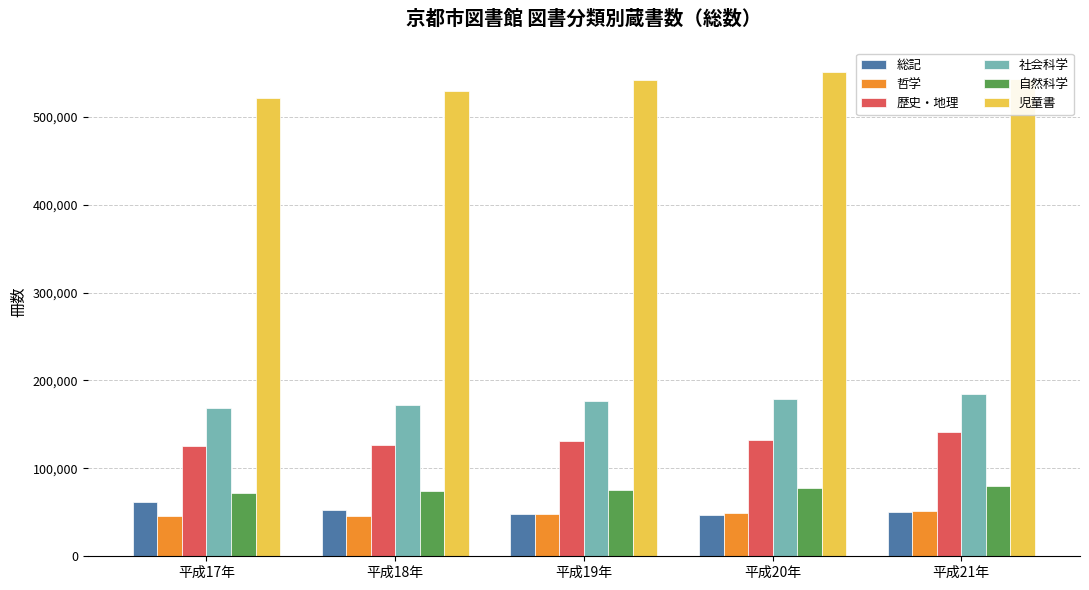

The 歴史・地理 series shows 126672 at 平成18年. True or false?

True